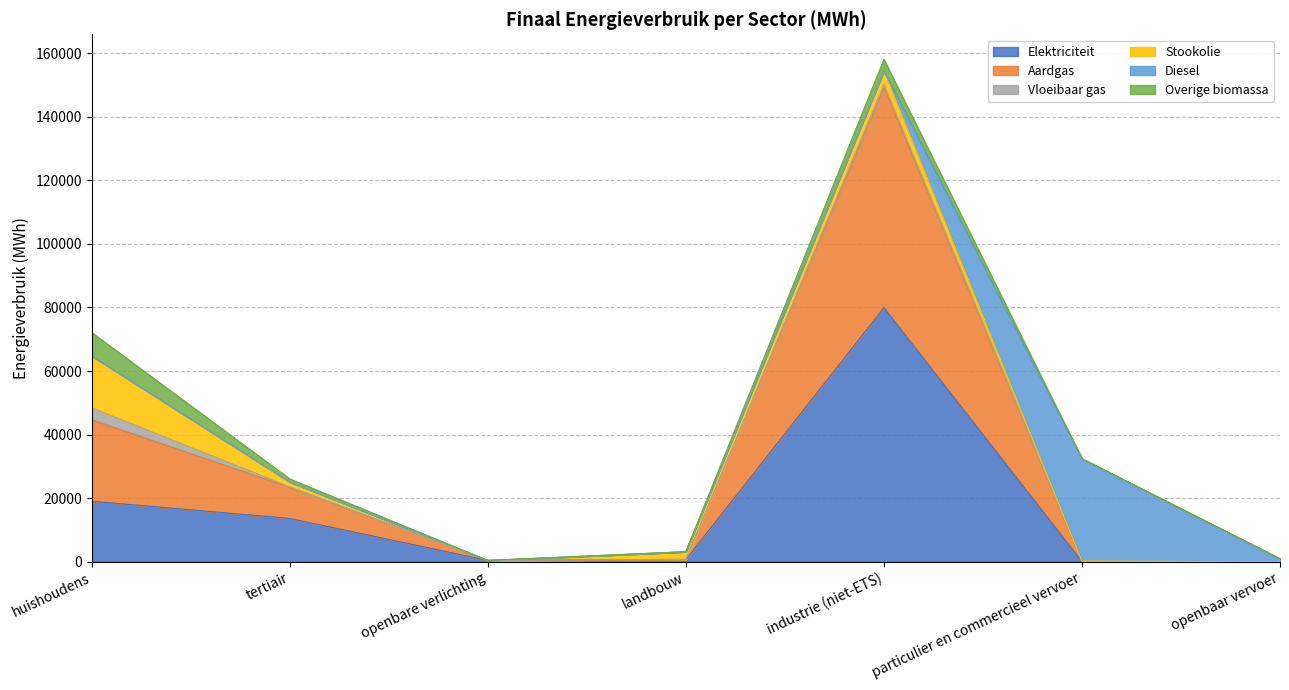

What is the value of the Overige biomassa point at the 5th from the left?

3507.7